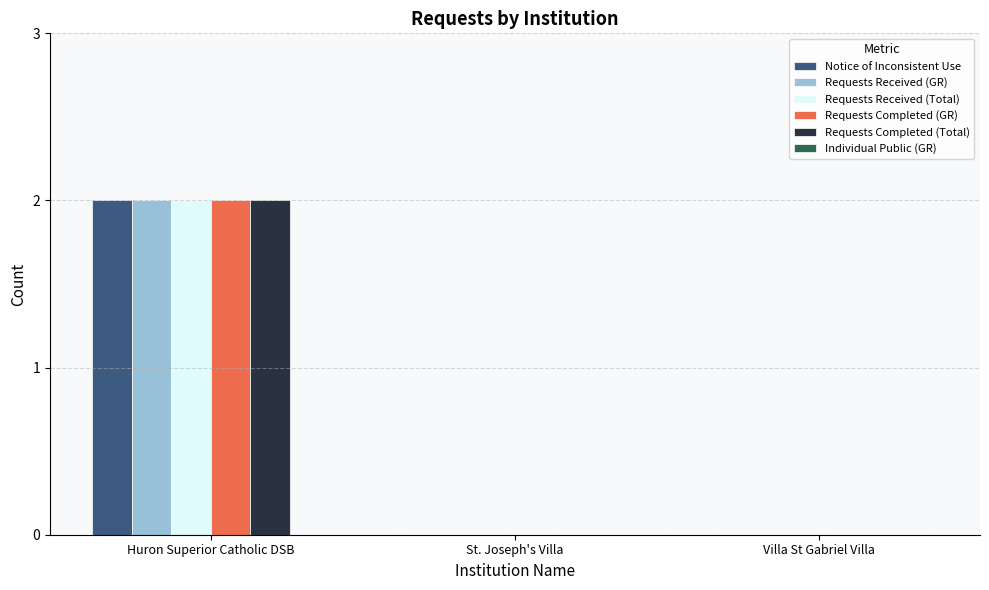

How many distinct data groups are displayed?

5